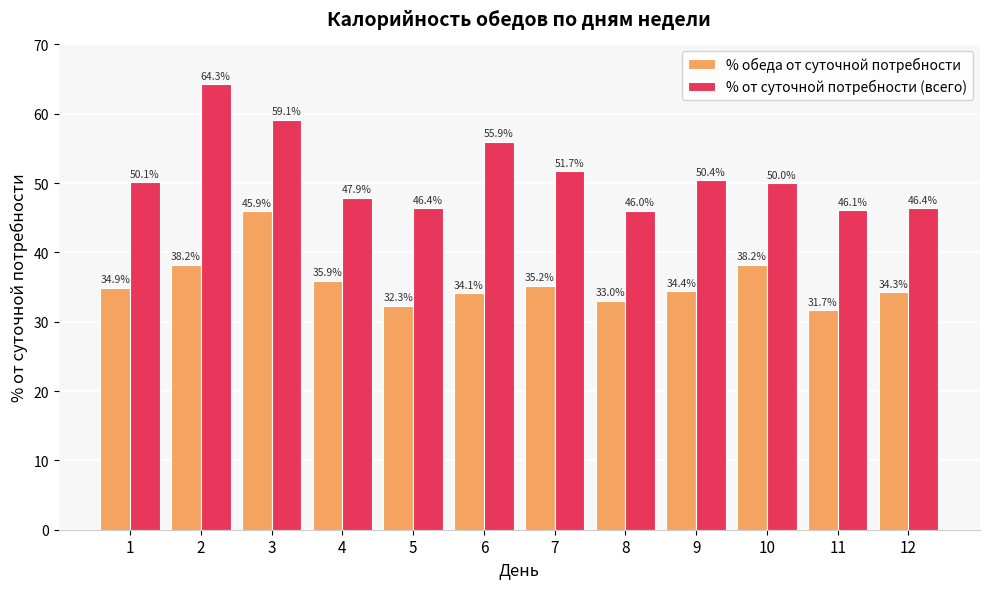

Are the bars grouped side by side (vs. stacked)?

Yes